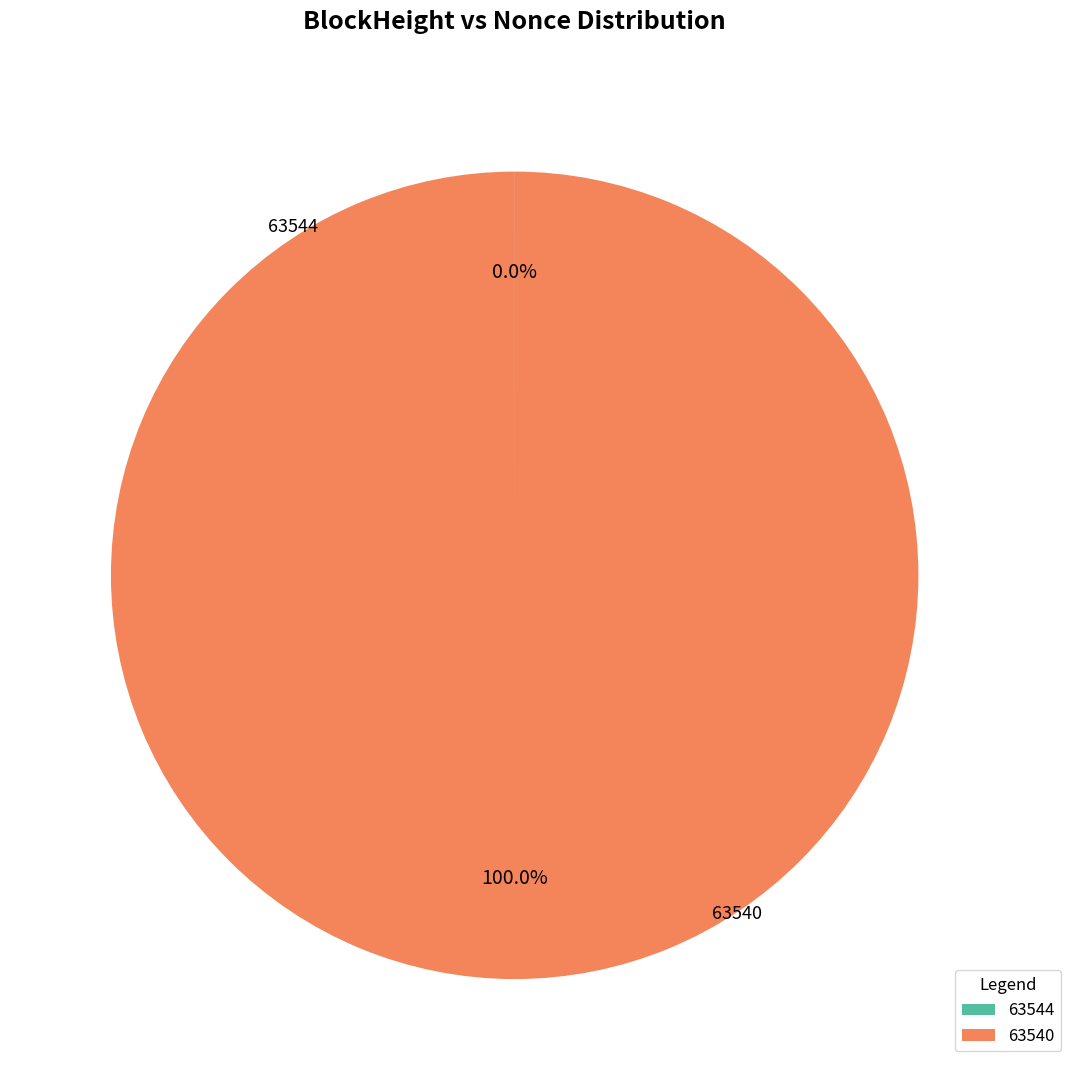

What is the majority slice?

63540